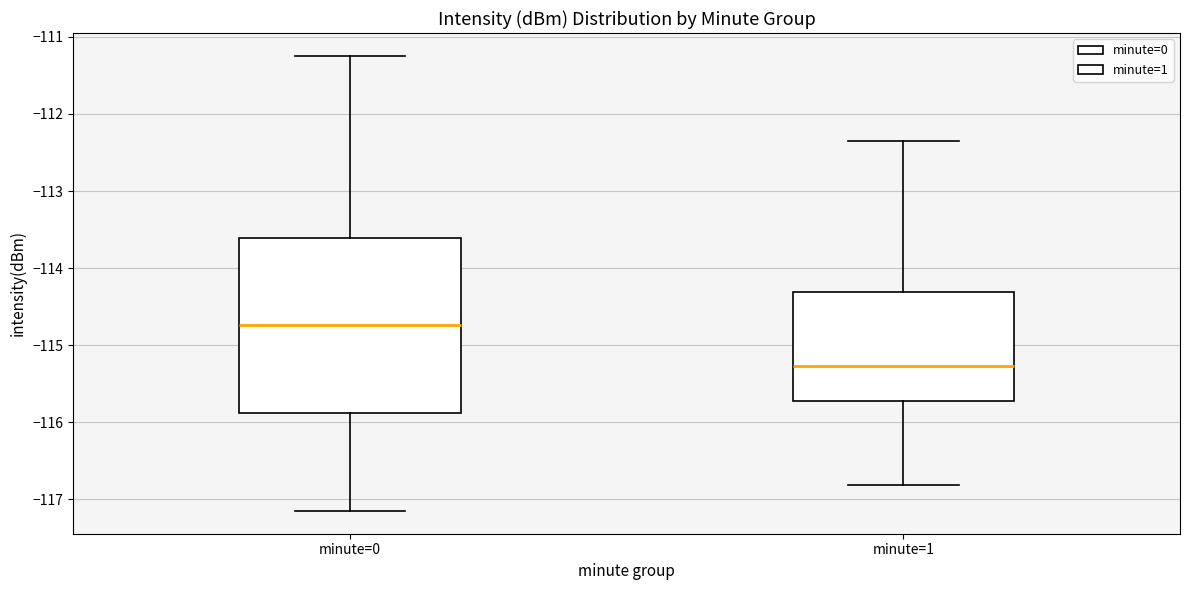

Which box is the tallest, from its lower edge to its upper edge?

minute=0